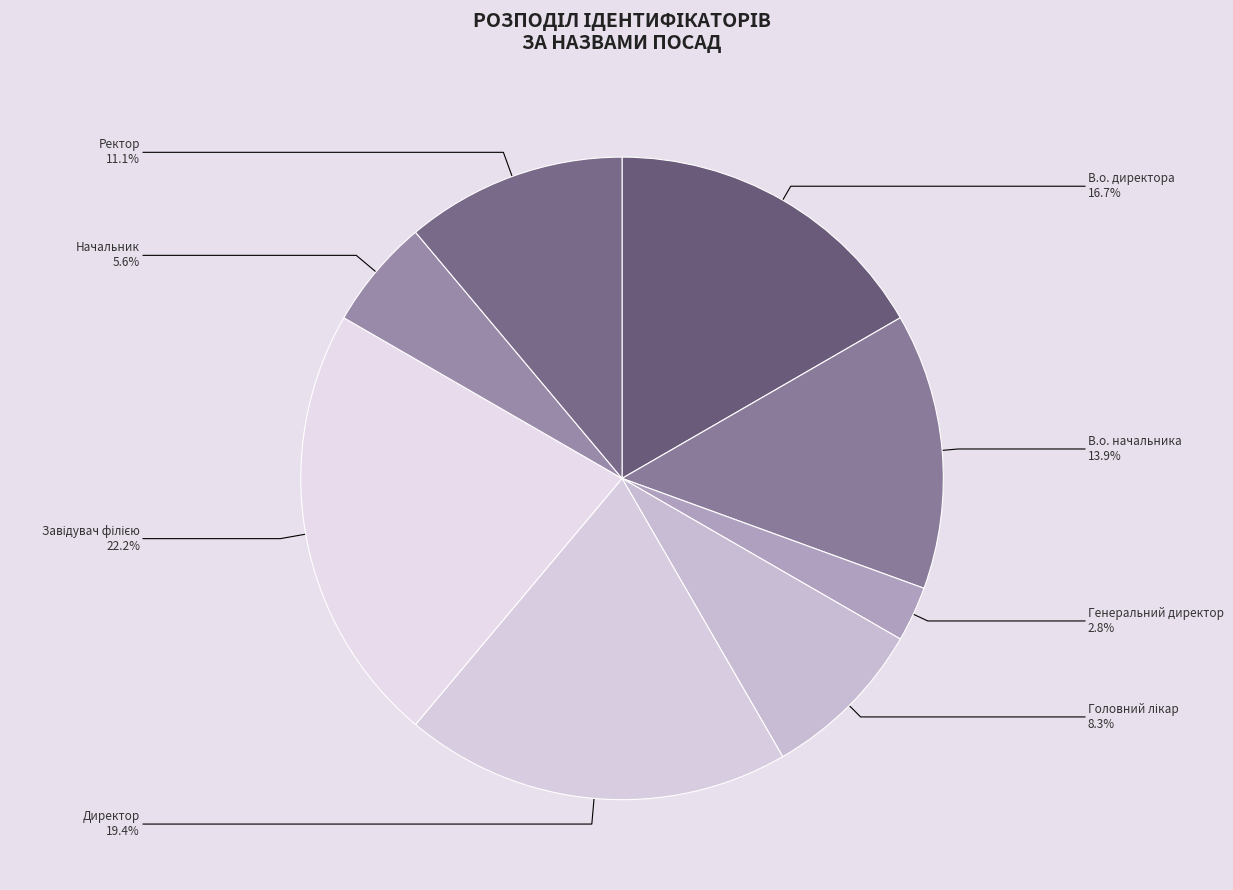

Combined, what portion of the pie is Генеральний директор and Директор?

22.2%